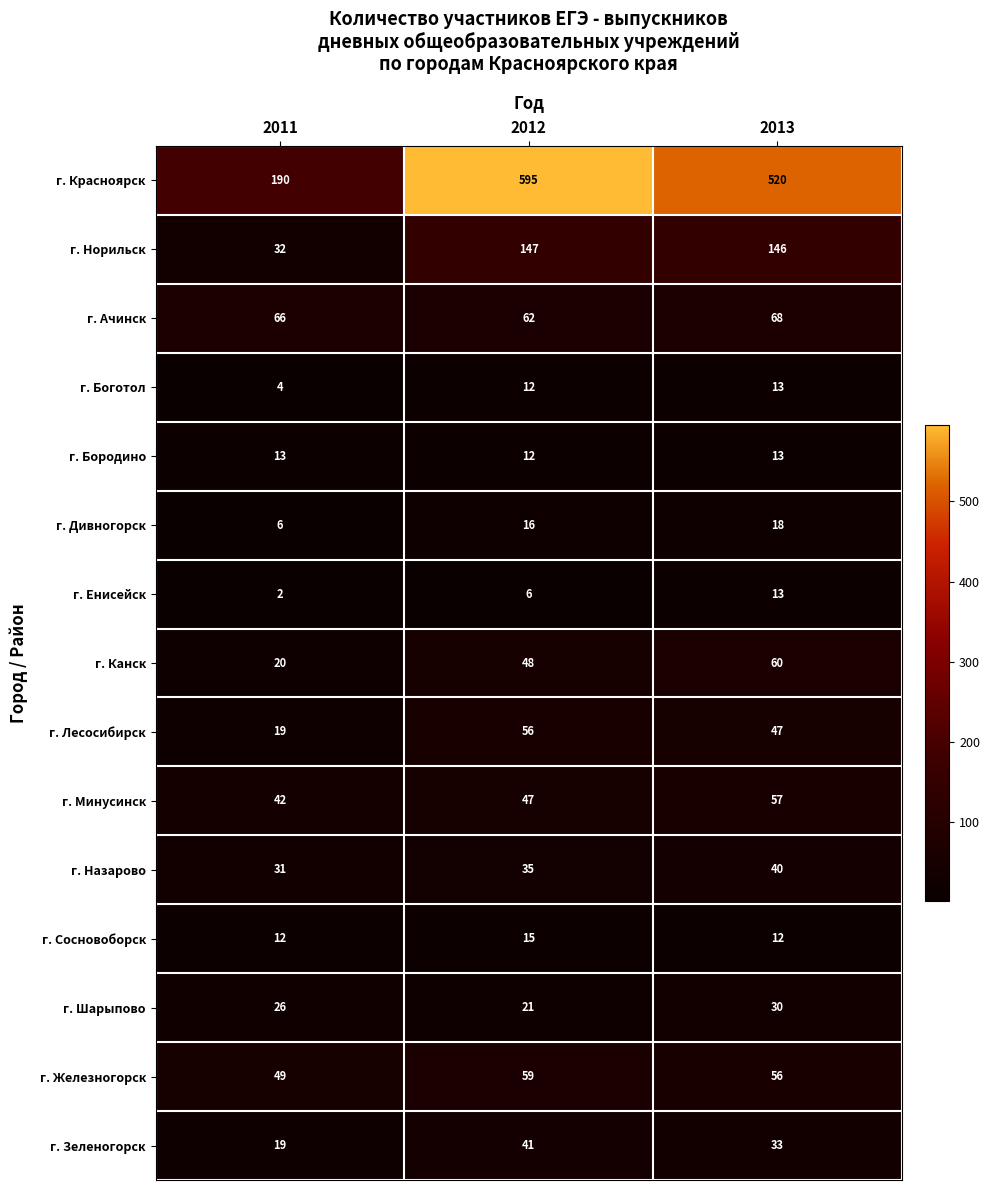

What is the average value of the г. Ачинск series?

65